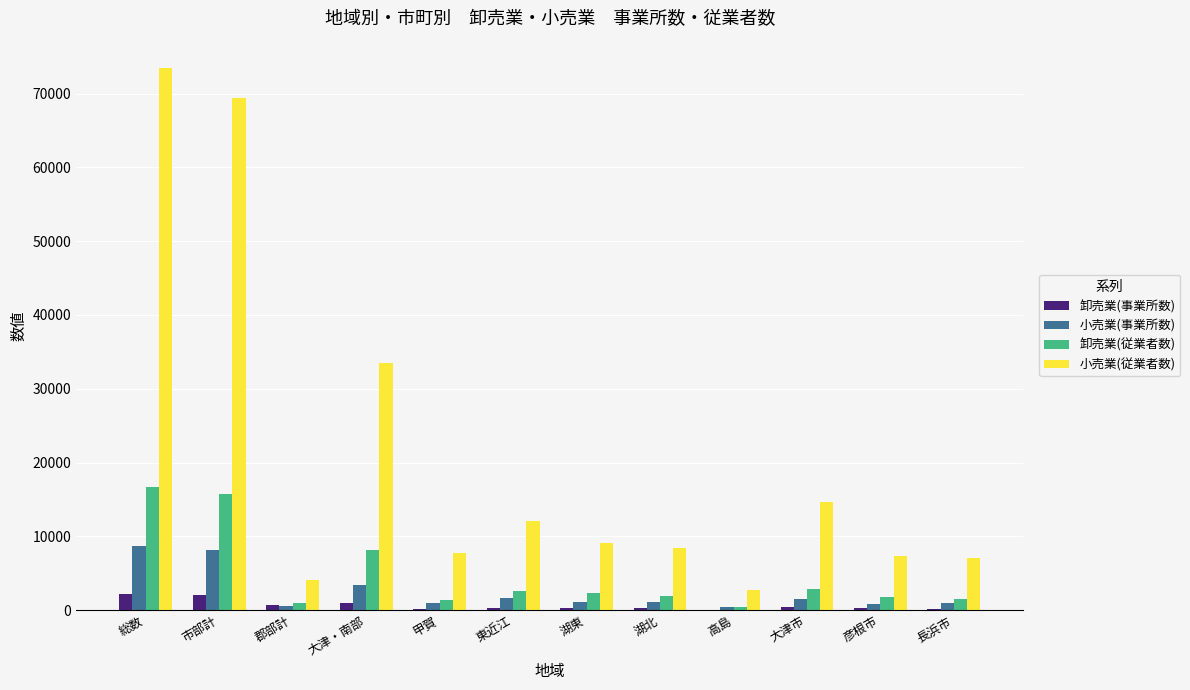

The 小売業(従業者数) series shows 4114 at 郡部計. True or false?

True